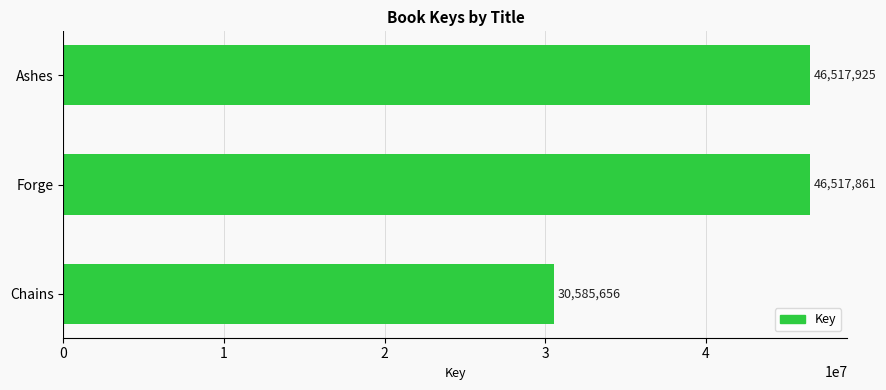

True or false: the data shows 30585656 at Chains.

True